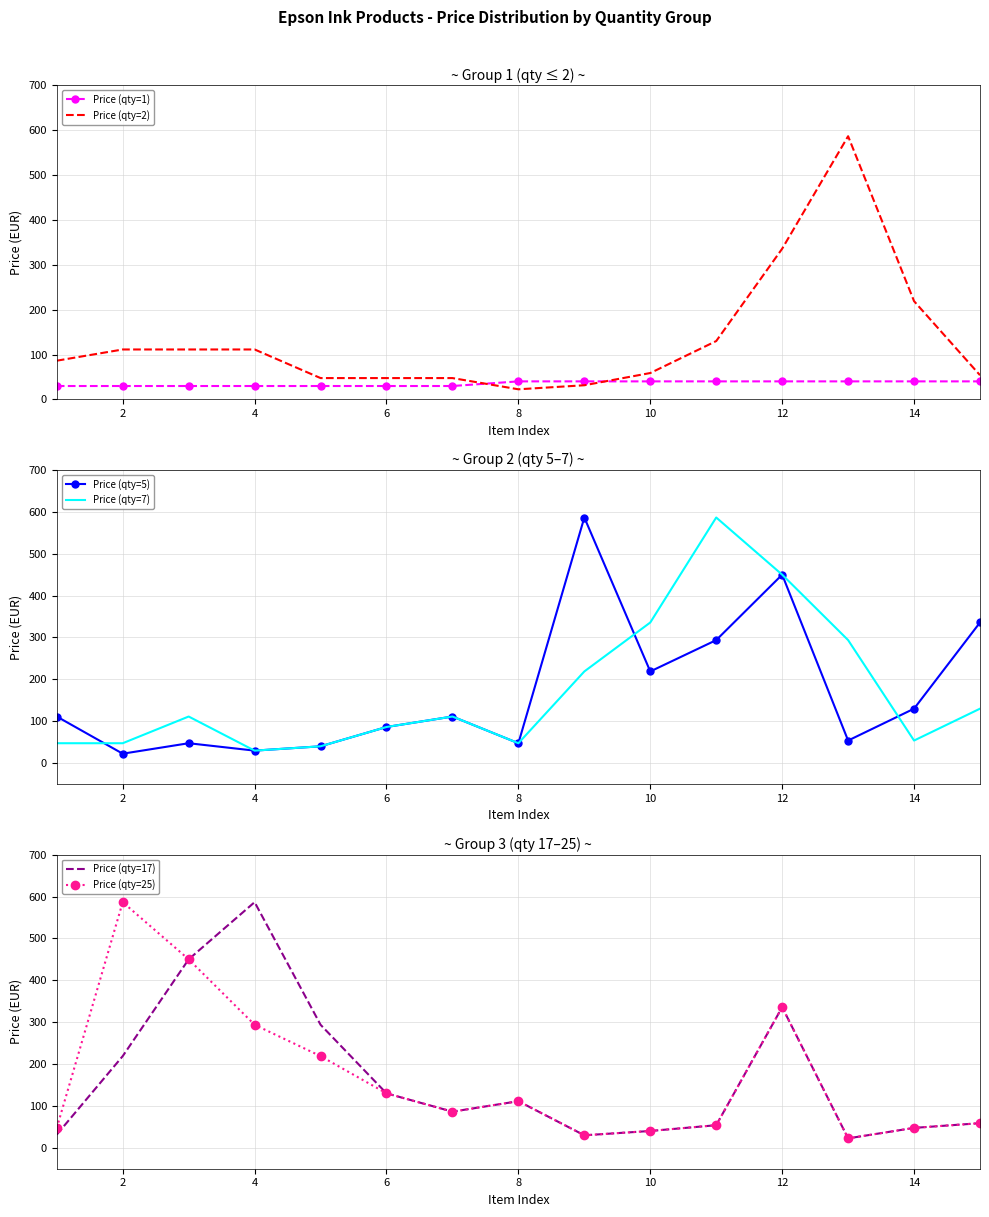

In Price (qty=5), how many points are lower than both neighbors (excluding endpoints)?

5